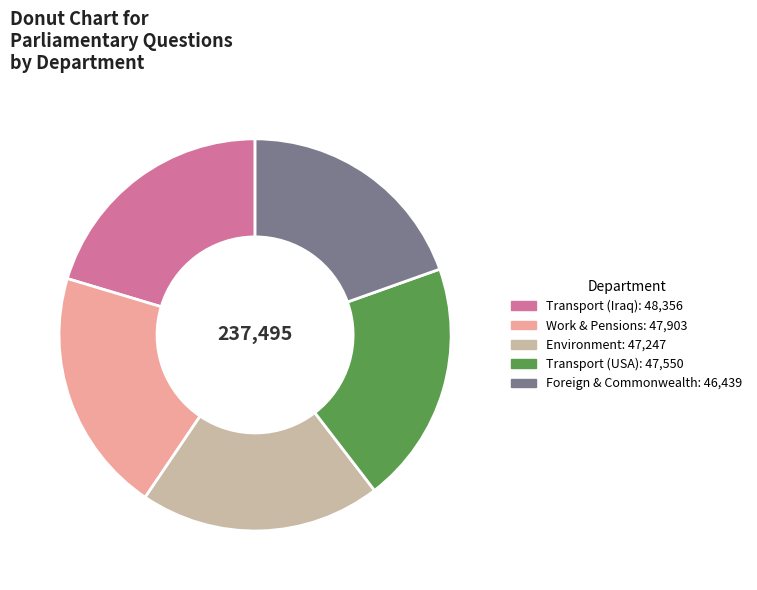

Is there a majority slice in this chart?

No